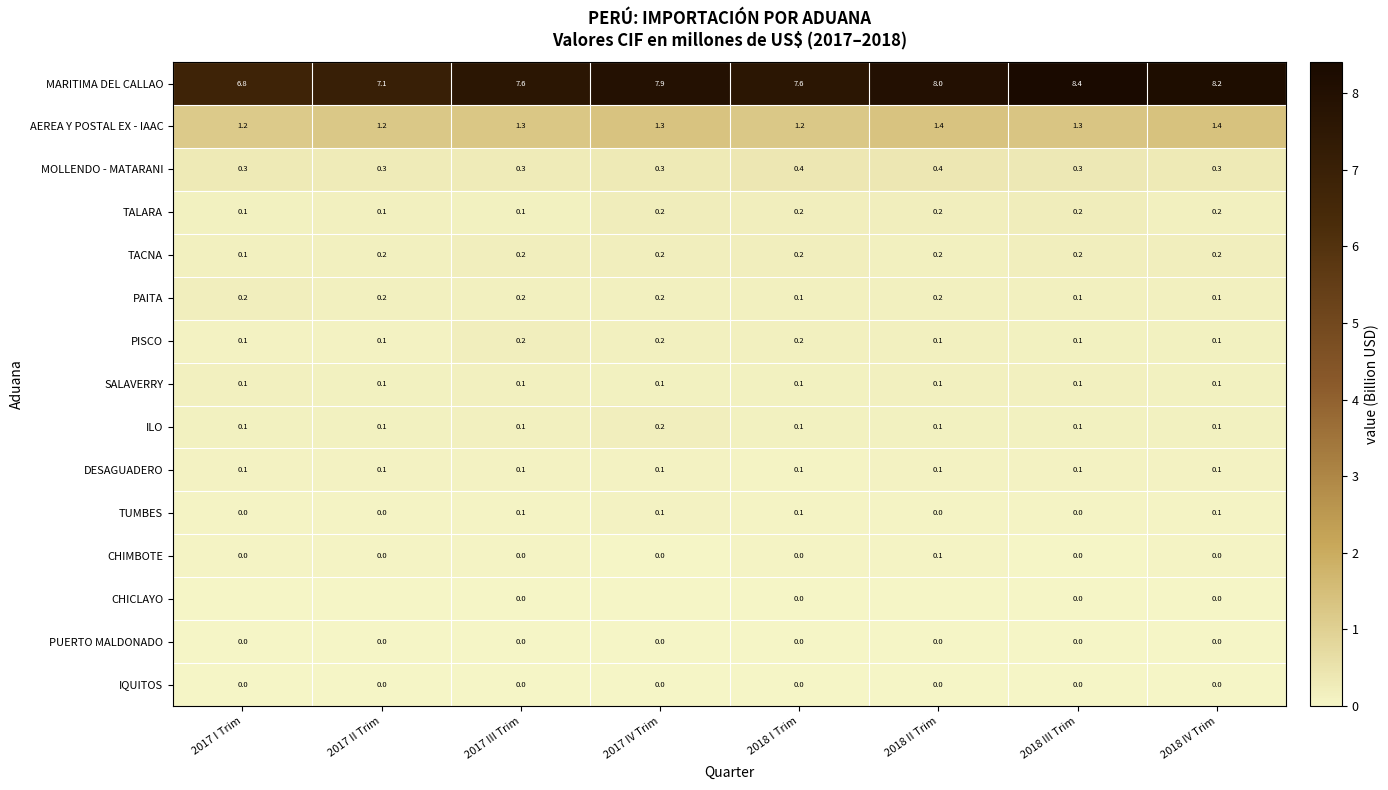

What is the sum of all PISCO values?

1.1